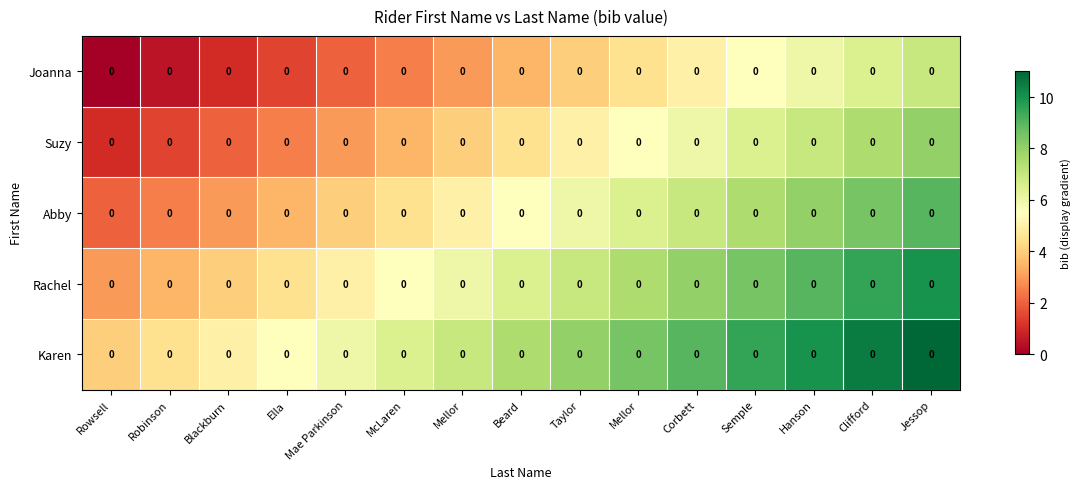

At how many categories does at least one series exceed 8?

6